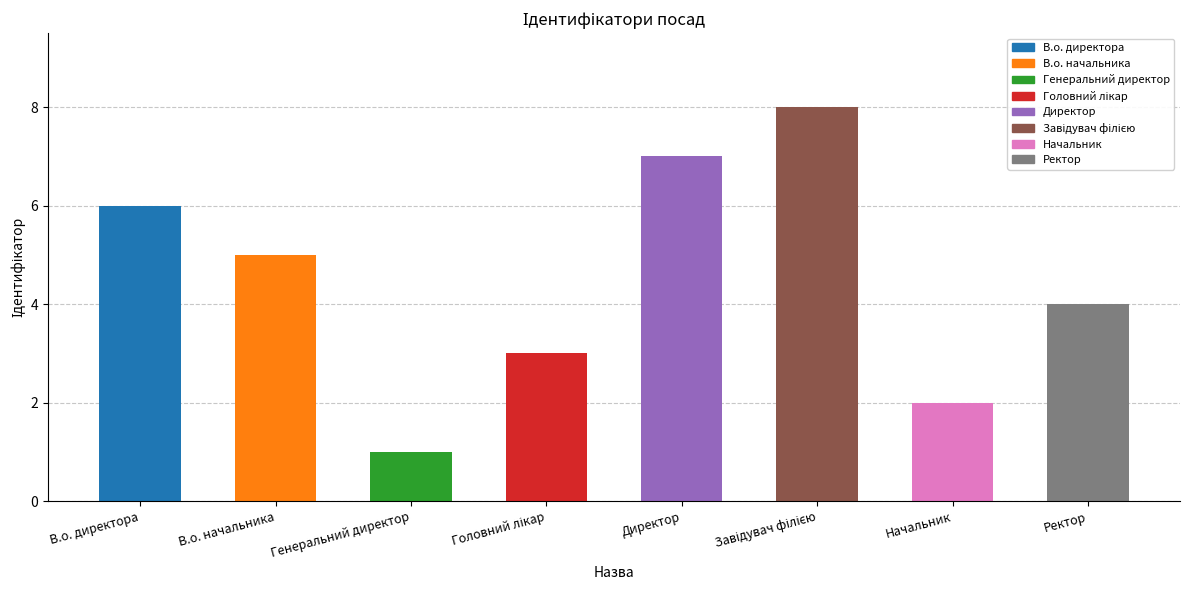

Is it true that the value at Ректор is 6?

False